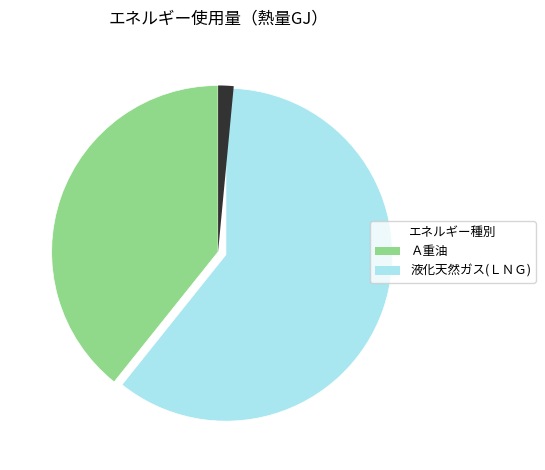

How many slices are in this pie chart?

2